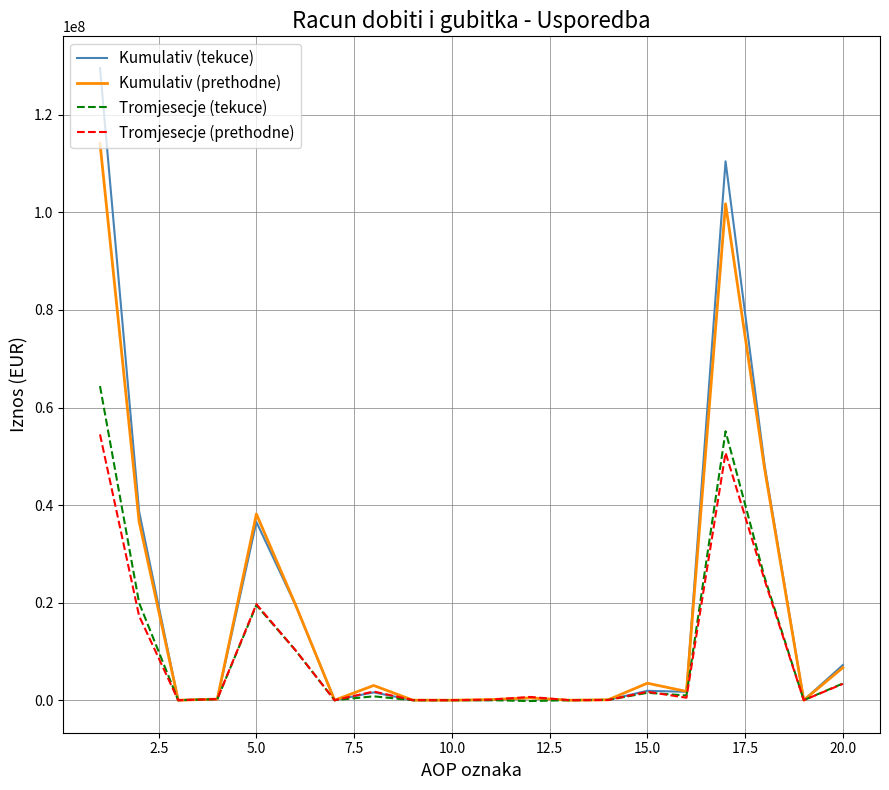

What is the maximum value for Tromjesecje (tekuce)?

64398982